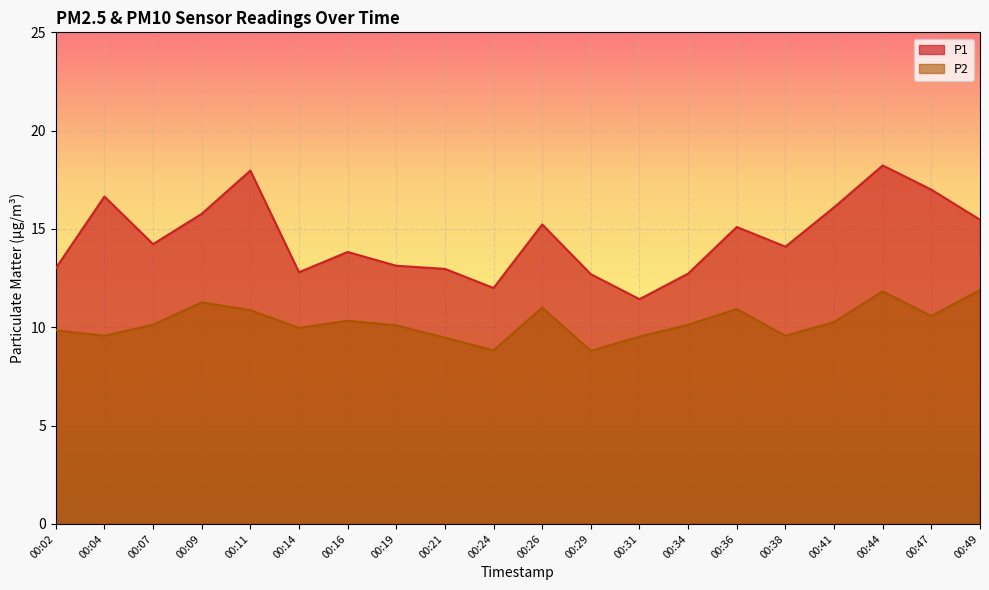

Rank the series at 00:34 from lowest to highest value.

P2, P1